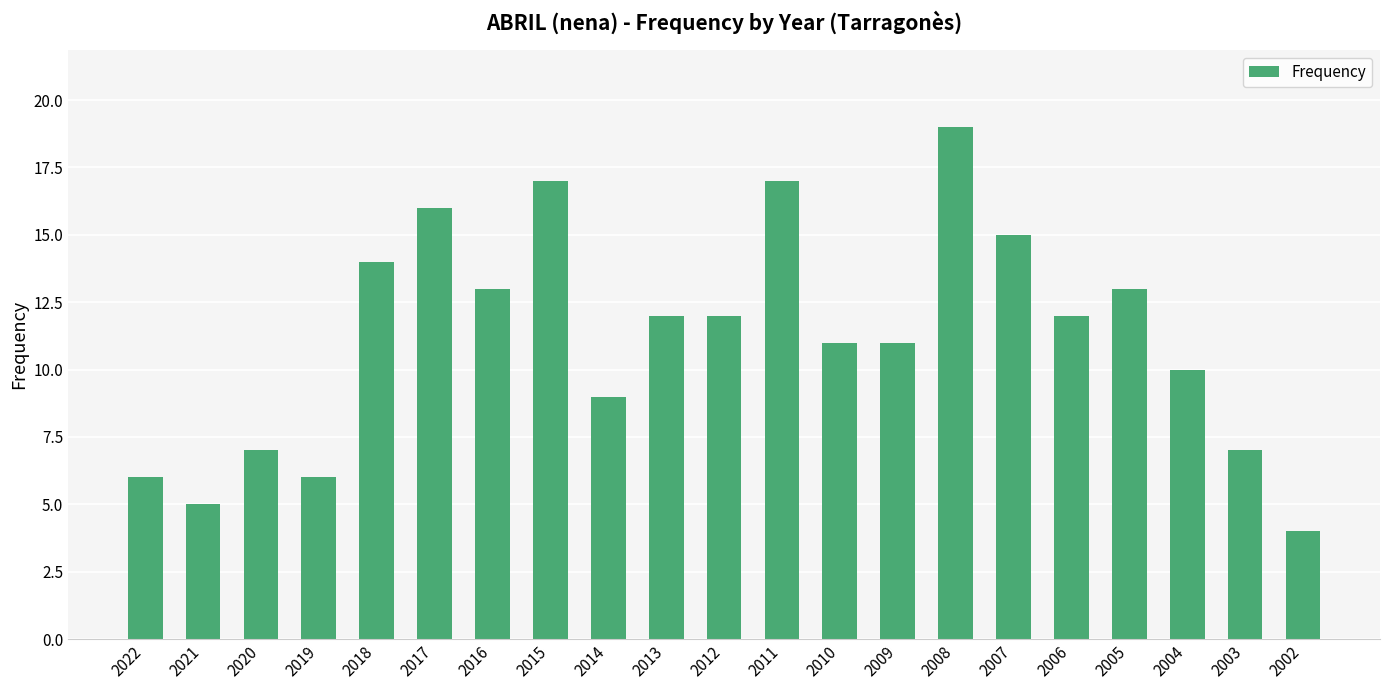

Which label corresponds to the smallest value in the chart?

2002